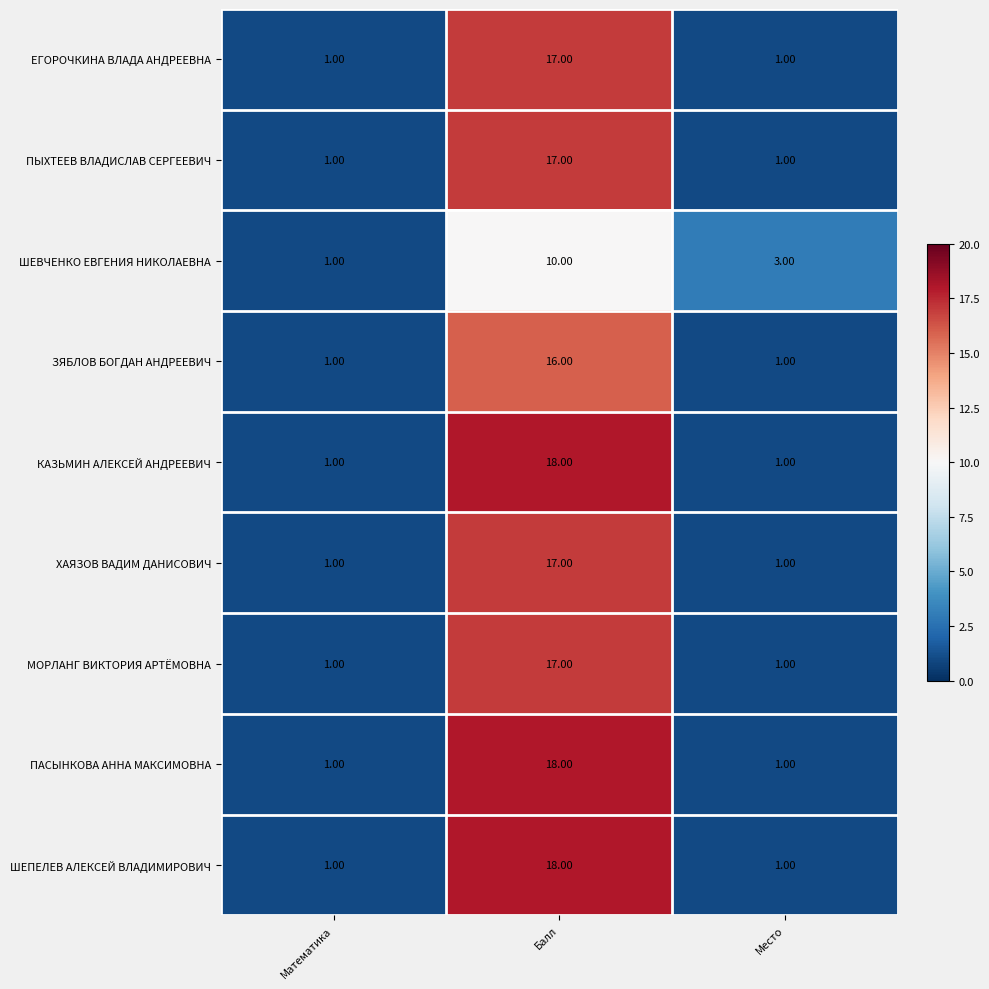

Which category has the highest value across all series?

Балл